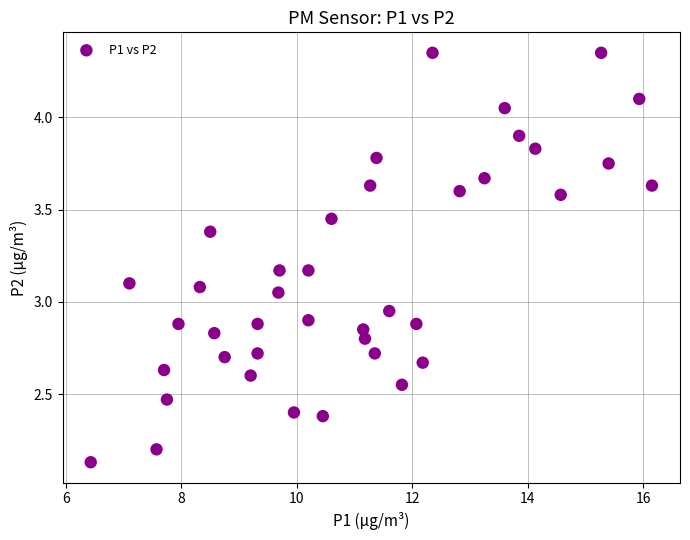

What is the range of X values (max minus min)?

9.7